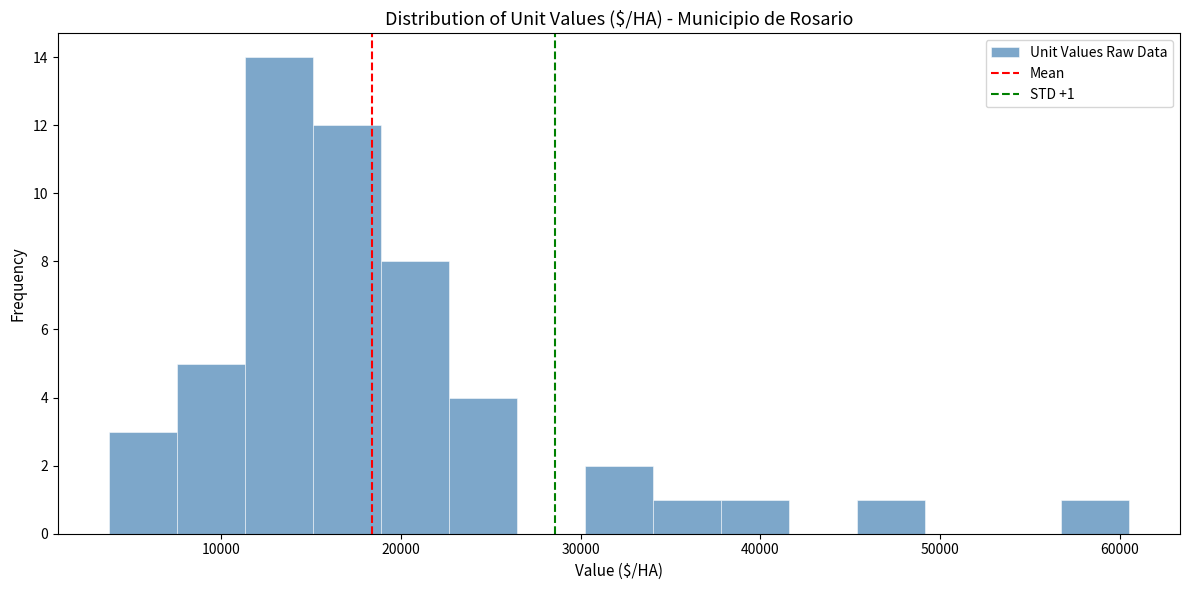

Around what value on the x-axis is the tallest bar? Give the approximate position of its centre, as read against the axis.

13000